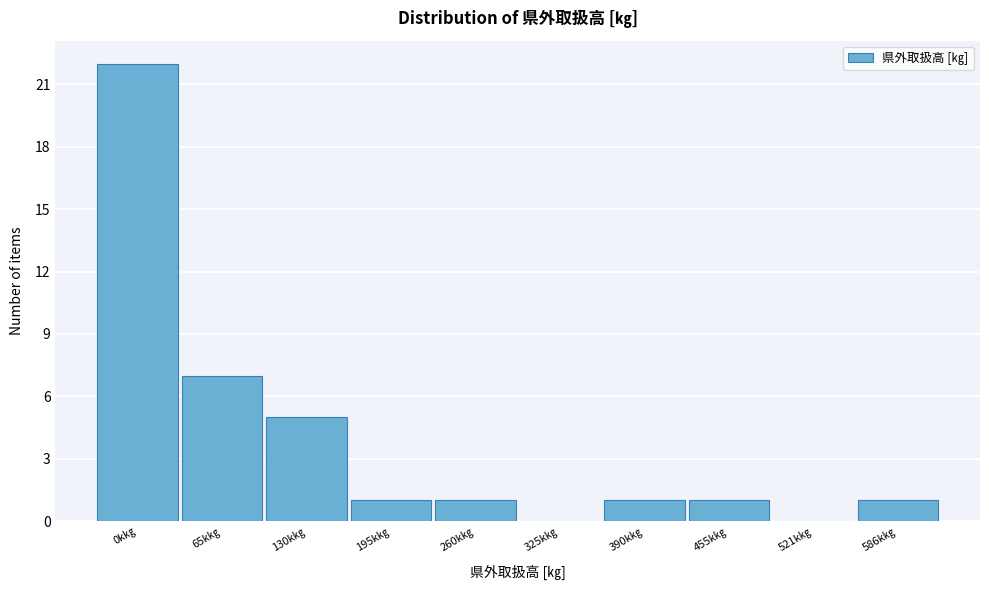

Reading left to right, list all the values displayed in this chart.

0k㎏=22	65k㎏=7	130k㎏=5	195k㎏=1	260k㎏=1	325k㎏=0	390k㎏=1	455k㎏=1	521k㎏=0	586k㎏=1